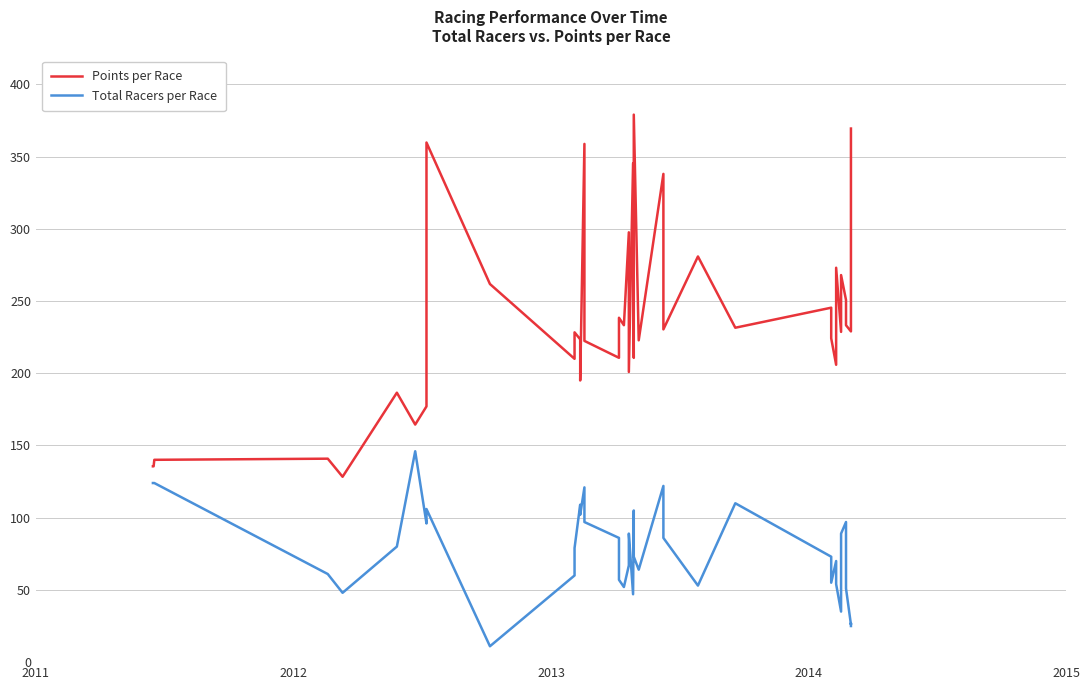

True or false: Total Racers per Race has a value of 75.5 at 32.

False